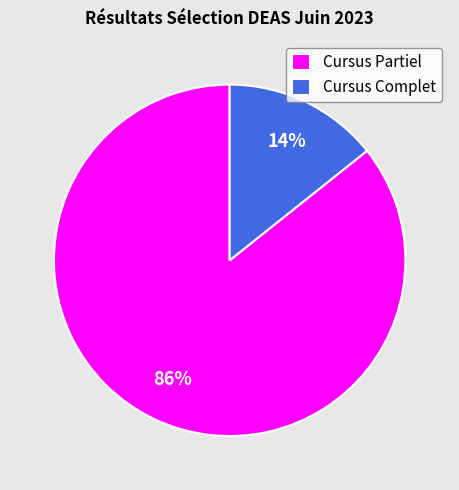

Count the number of slices in the pie.

2